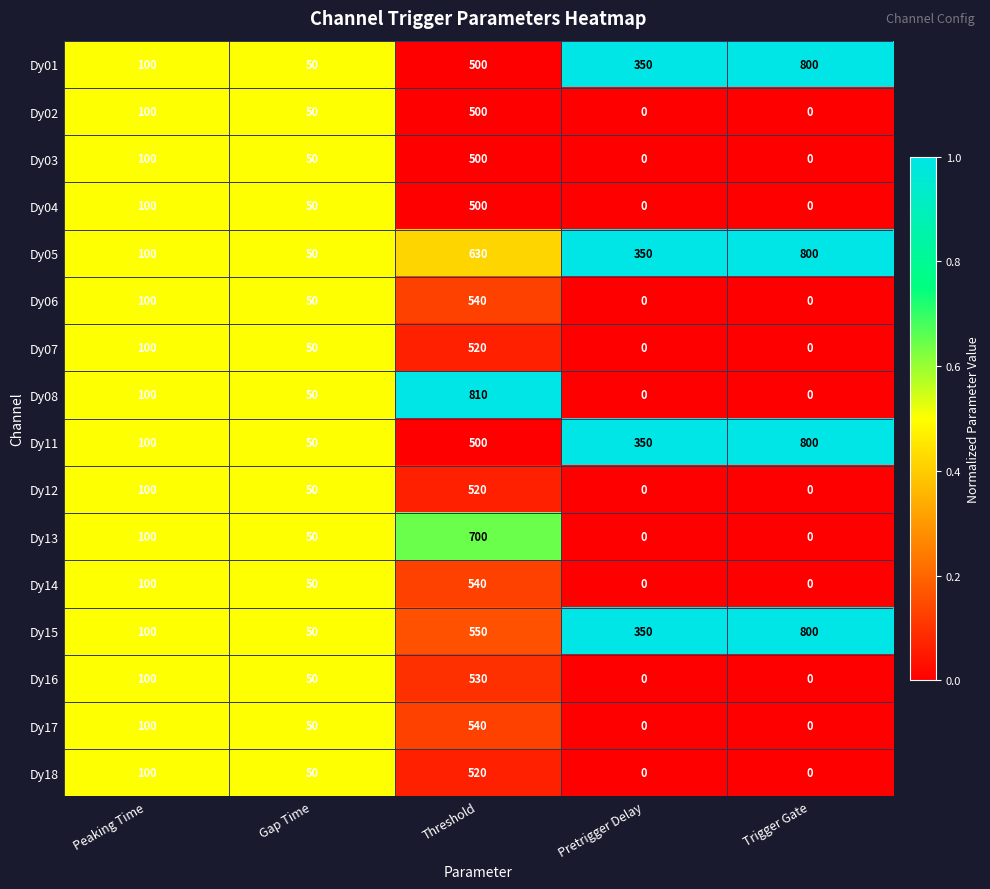

True or false: Dy05 has a value of 1380 at Trigger Gate.

False